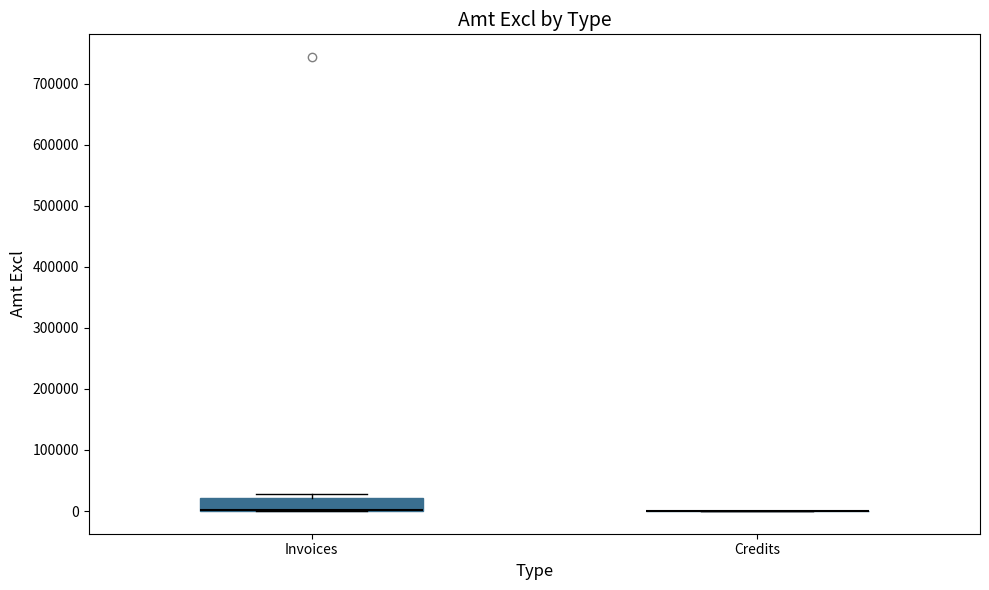

Reading left to right, read every box against the y-axis: the position of its median line, the range the box covers, and the ends of its whiskers. The values are not printed on the chart, so give them approximately, as read against the axis.

Invoices: median 0 (drawn on the box's lower edge), box 0 to 20000, whiskers 0 to 30000
Credits: box collapsed to a line at 0, whiskers 0 to 0